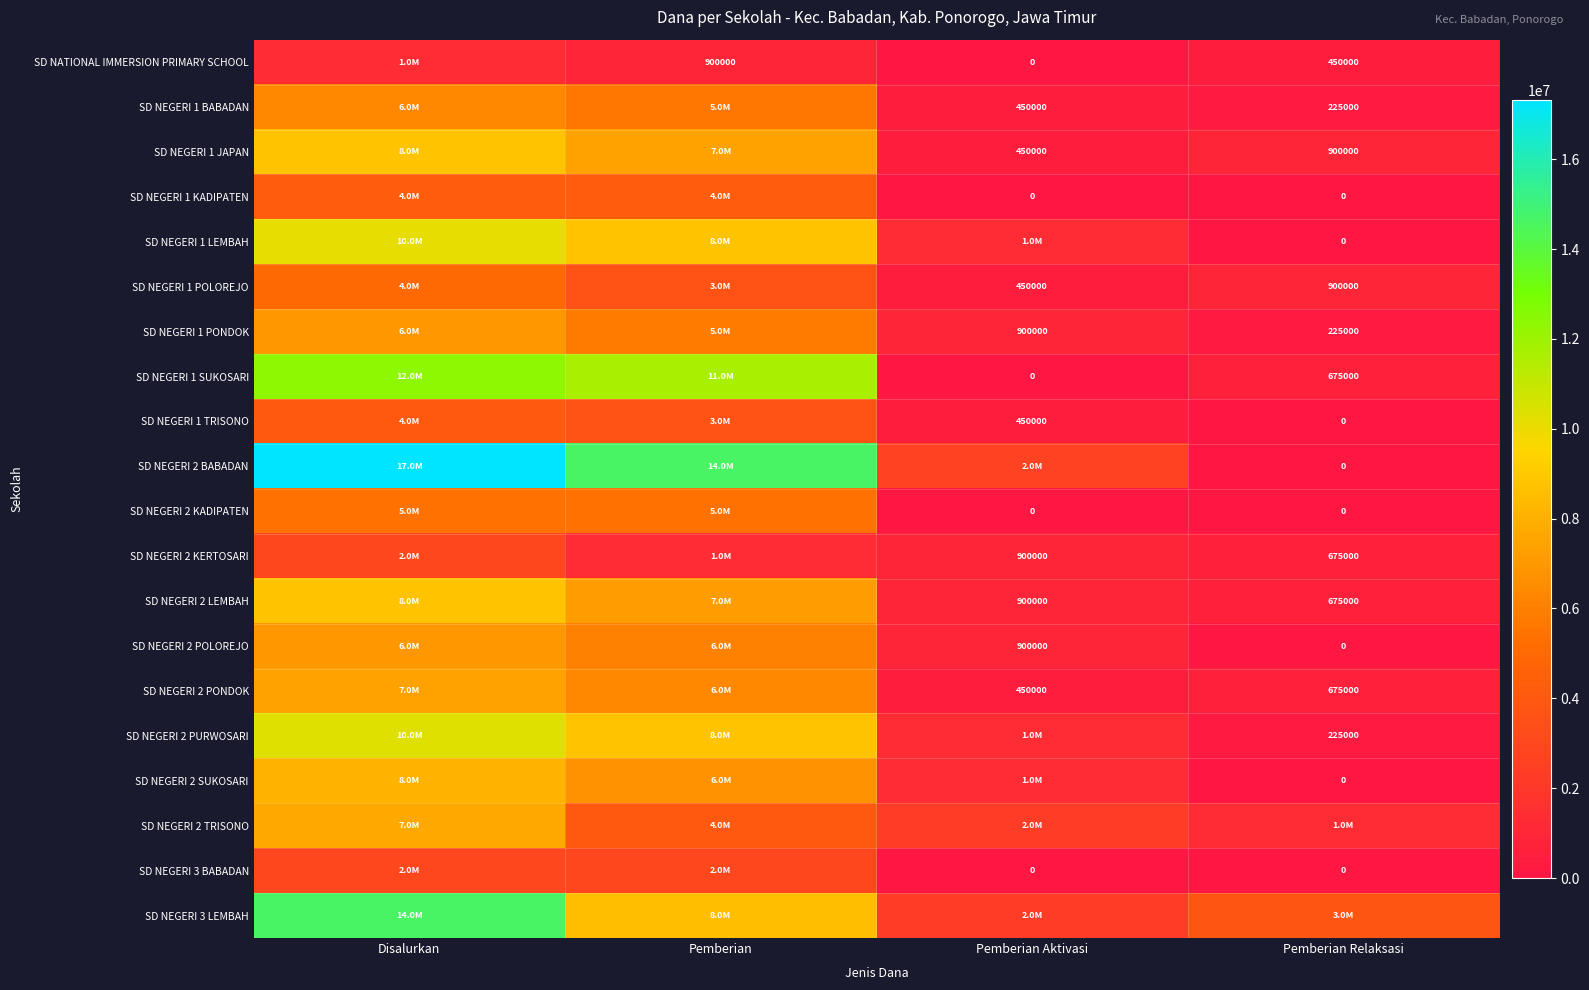

Between Pemberian Relaksasi and Disalurkan, which is larger?

Disalurkan